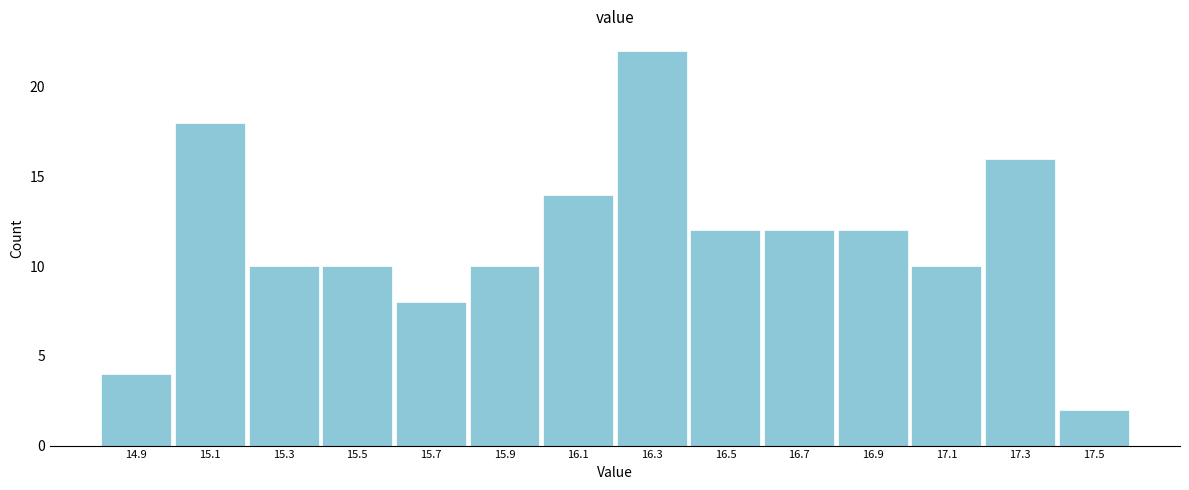

Which range on the x-axis has the tallest bar?

16.2 to 16.4